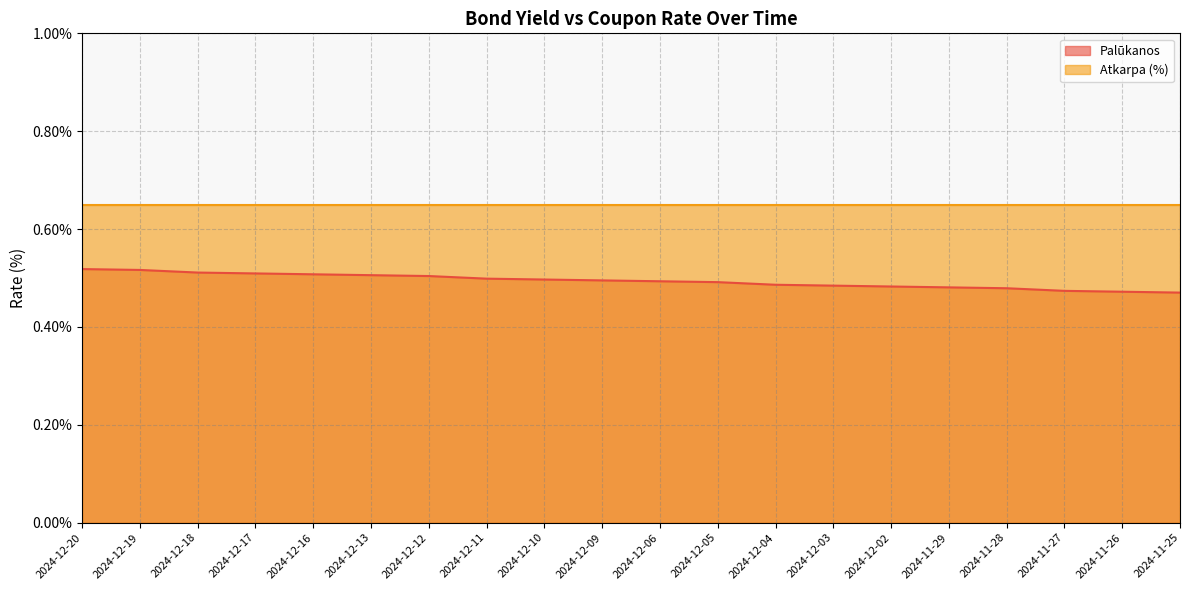

Reading left to right, extract all data points from this chart.

0.5	0.5	0.5	0.5	0.5	0.5	0.5	0.5	0.5	0.5	0.5	0.5	0.5	0.5	0.5	0.5	0.5	0.5	0.5	0.5